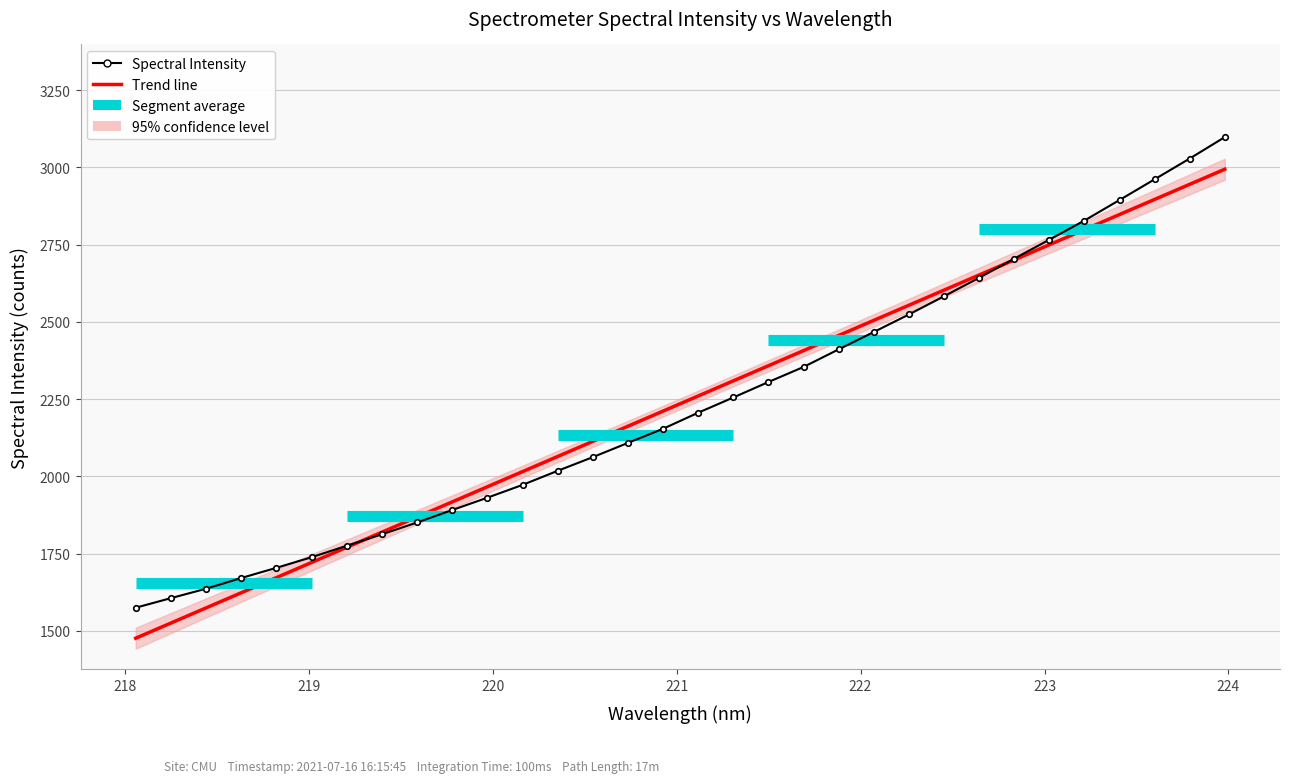

True or false: there are more than 2 points higher than both neighbors.

False